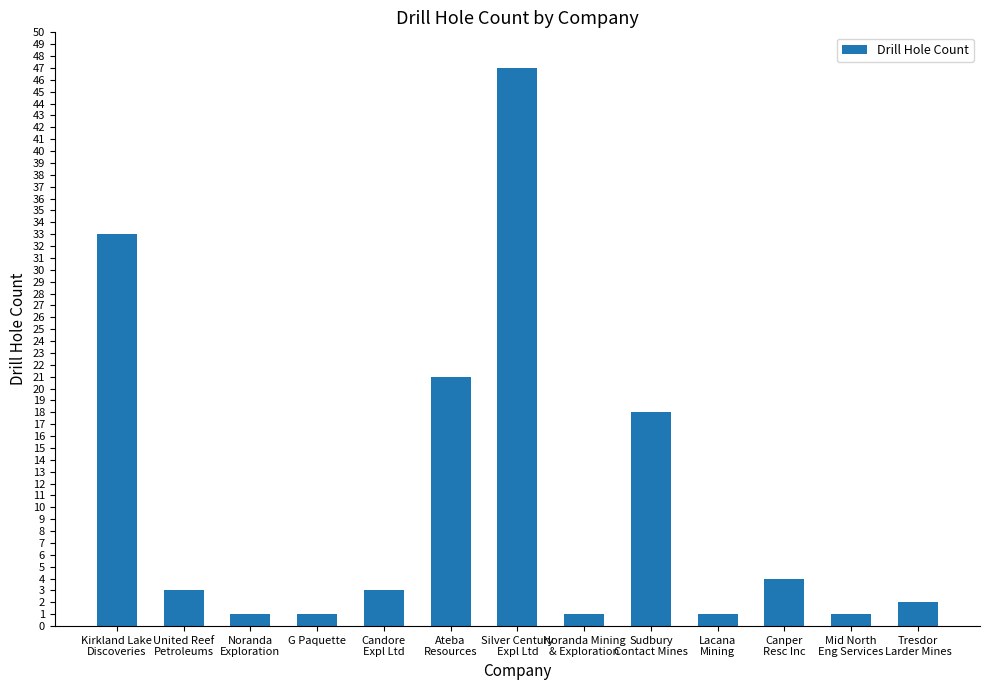

True or false: the data shows 26 at Sudbury
Contact Mines.

False